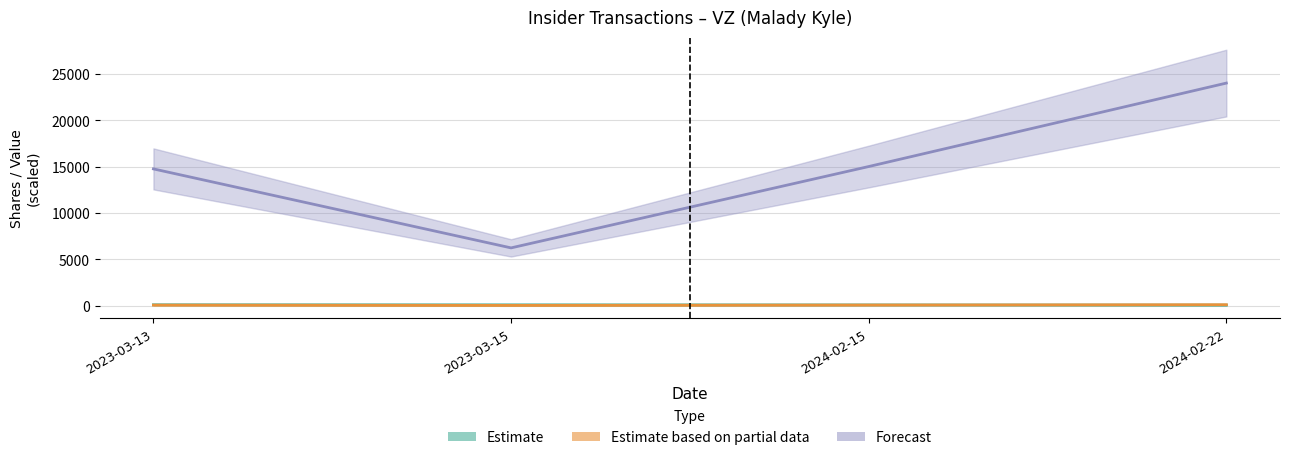

At which label does Estimate based on partial data reach its peak?

2024-02-22